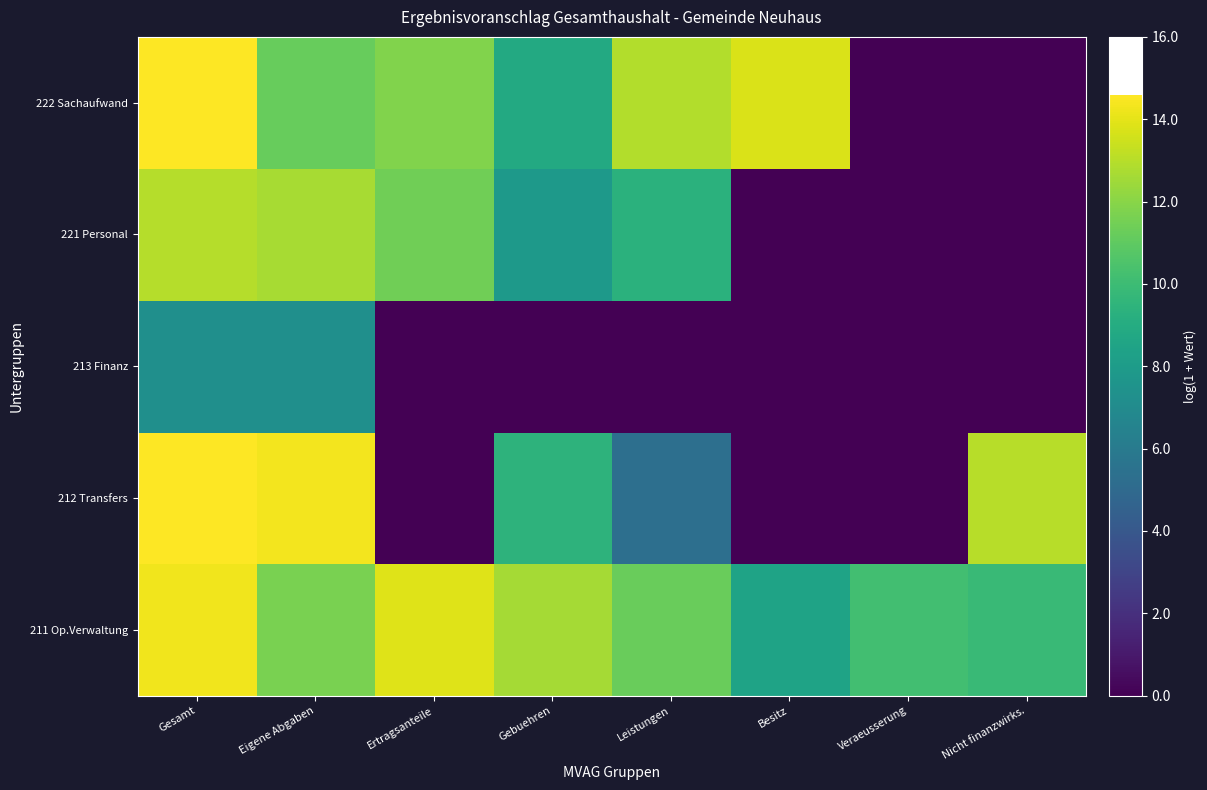

Reading right to left, list all the values displayed in this chart.

211 Op.Verwaltung: Nicht finanzwirks.=9.9	Veraeusserung=10.2	Besitz=8.5	Leistungen=11.3	Gebuehren=12.6	Ertragsanteile=13.9	Eigene Abgaben=11.6	Gesamt=14.3
212 Transfers: Nicht finanzwirks.=13.0	Veraeusserung=0.0	Besitz=0.0	Leistungen=5.3	Gebuehren=9.4	Ertragsanteile=0.0	Eigene Abgaben=14.3	Gesamt=14.6
213 Finanz: Nicht finanzwirks.=0.0	Veraeusserung=0.0	Besitz=0.0	Leistungen=0.0	Gebuehren=0.0	Ertragsanteile=0.0	Eigene Abgaben=7.2	Gesamt=7.2
221 Personal: Nicht finanzwirks.=0.0	Veraeusserung=0.0	Besitz=0.0	Leistungen=9.3	Gebuehren=7.9	Ertragsanteile=11.4	Eigene Abgaben=12.7	Gesamt=13.0
222 Sachaufwand: Nicht finanzwirks.=0.0	Veraeusserung=0.0	Besitz=13.7	Leistungen=12.9	Gebuehren=8.9	Ertragsanteile=11.8	Eigene Abgaben=11.2	Gesamt=14.5